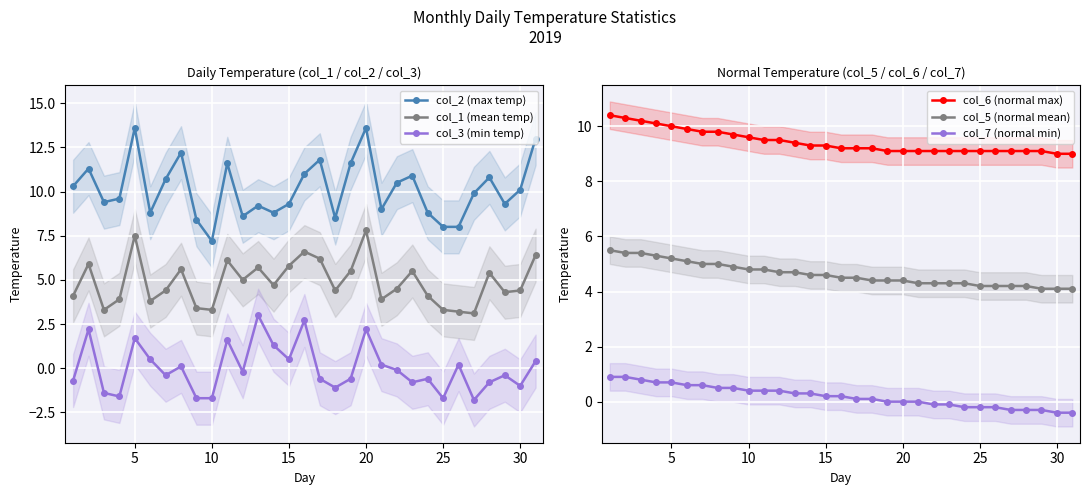

True or false: col_1 (mean temp) has more than 2 points higher than both neighbors.

True